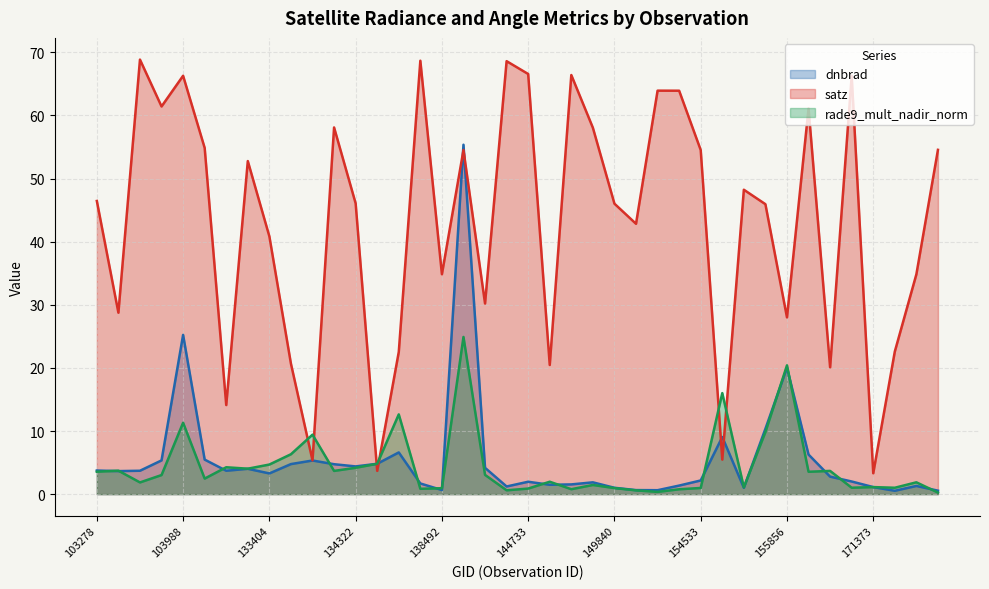

Which series ends up on top after the final intersection of rade9_mult_nadir_norm and satz?

satz